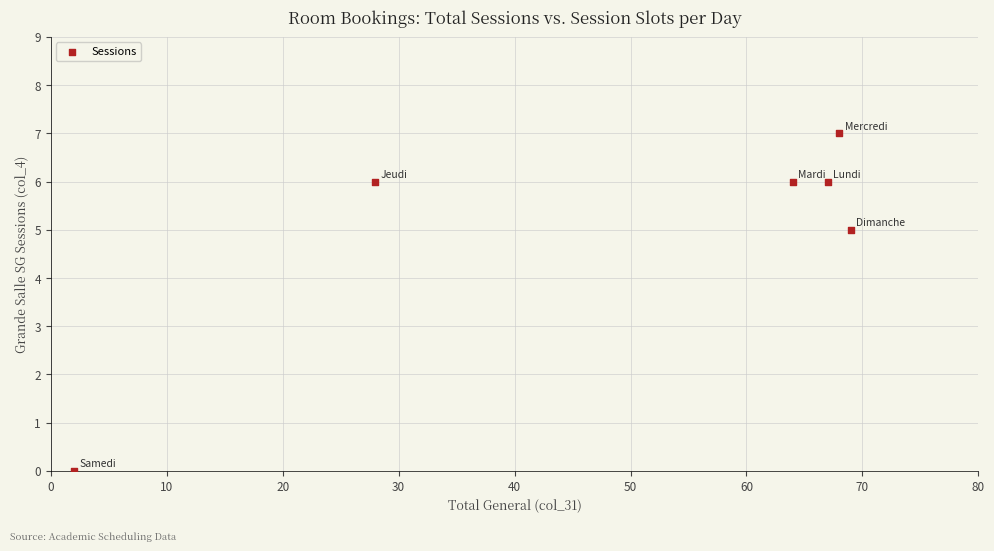

What Y value in the scatter plot is closest to 3?

5